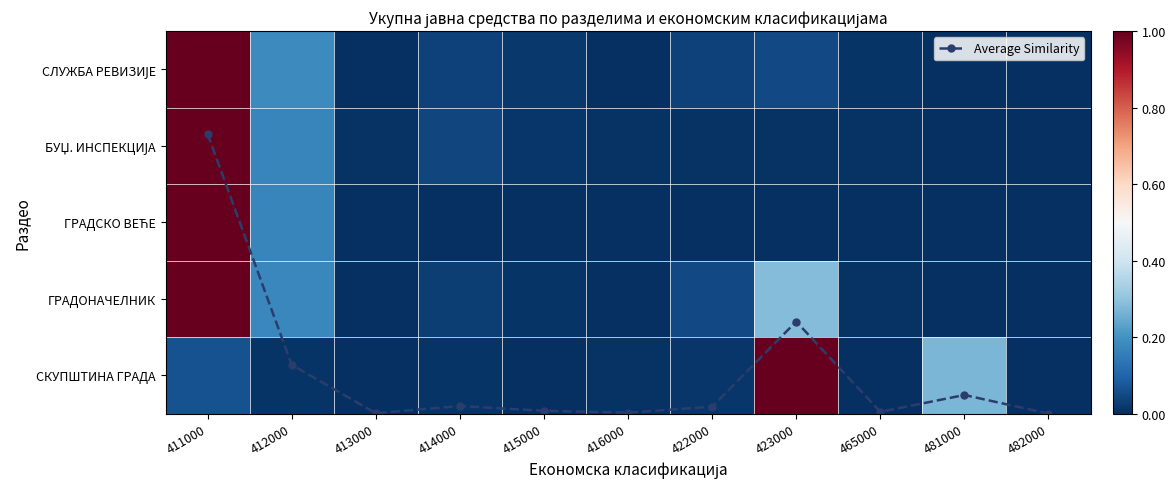

At which category is the sum across all series the highest?

411000